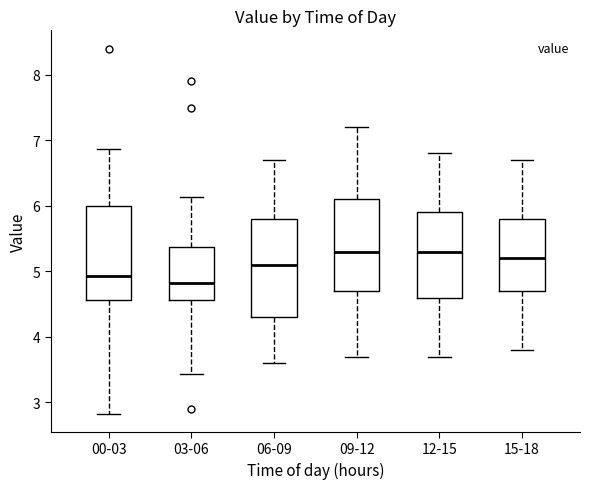

Reading left to right, read every box against the y-axis: the position of its median line, the range the box covers, and the ends of its whiskers. The values are not printed on the chart, so give them approximately, as read against the axis.

00-03: median 4.9, box 4.6 to 6.0, whiskers 2.8 to 6.9
03-06: median 4.8, box 4.6 to 5.4, whiskers 3.4 to 6.1
06-09: median 5.1, box 4.3 to 5.8, whiskers 3.6 to 6.7
09-12: median 5.3, box 4.7 to 6.1, whiskers 3.7 to 7.2
12-15: median 5.3, box 4.6 to 5.9, whiskers 3.7 to 6.8
15-18: median 5.2, box 4.7 to 5.8, whiskers 3.8 to 6.7